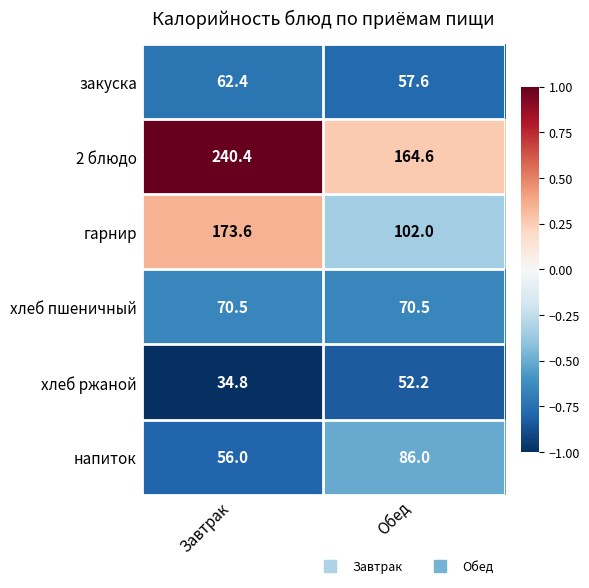

Which series has the largest total across all categories?

2 блюдо